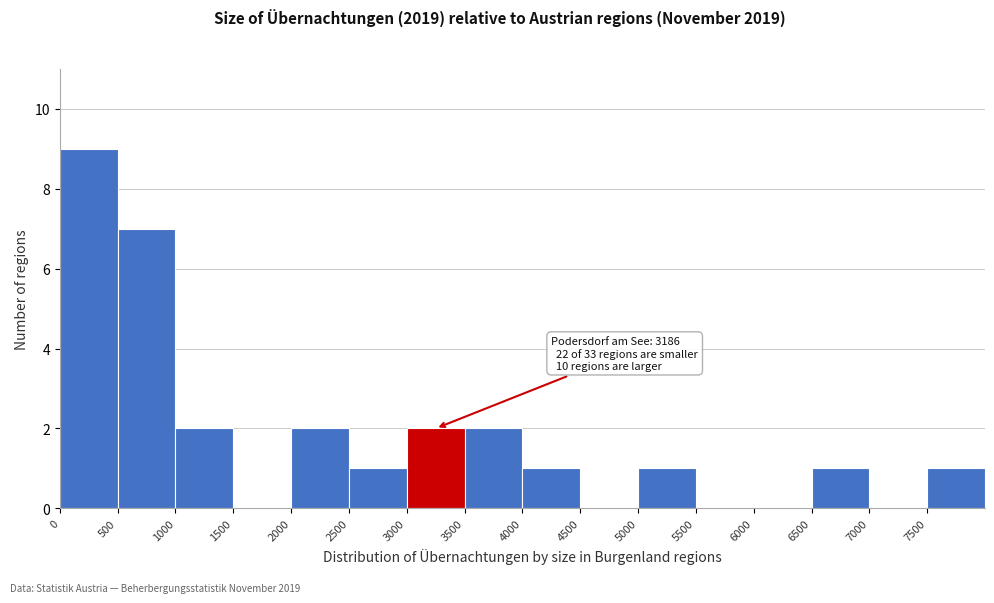

Which range on the x-axis has the tallest bar?

0 to 500